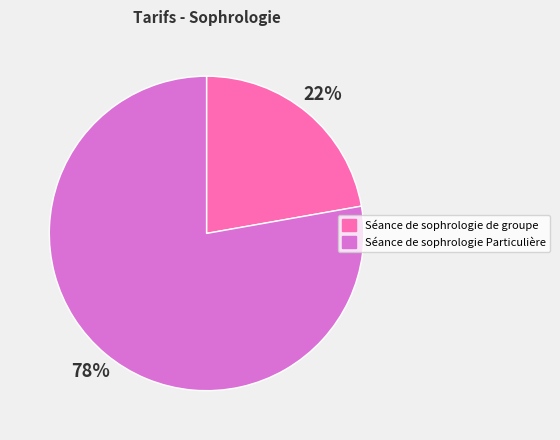

How many slices are in this pie chart?

2